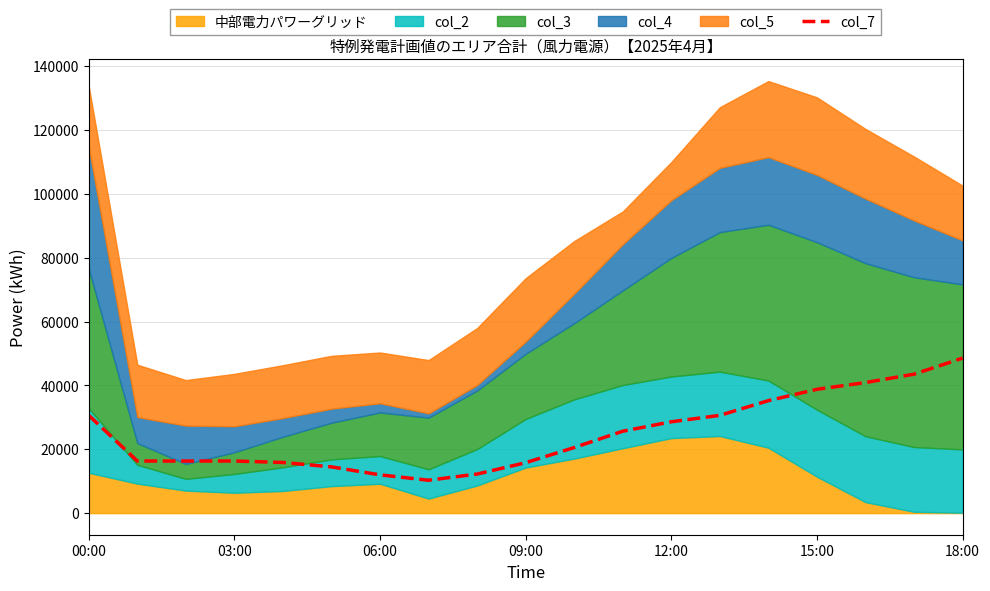

How many data points are less than 20554?

9